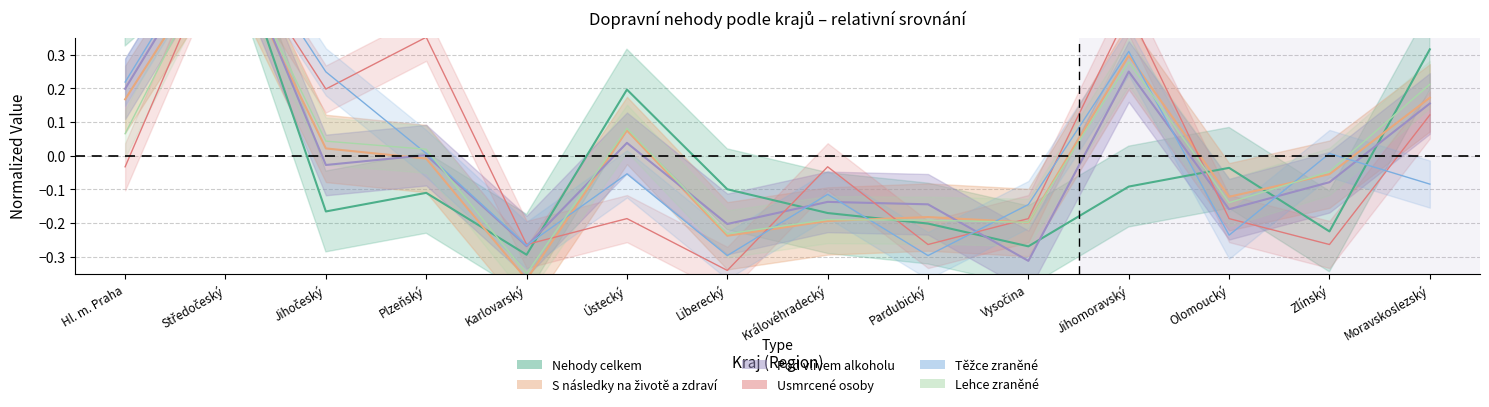

Does the chart display data point markers on the line(s)?

No